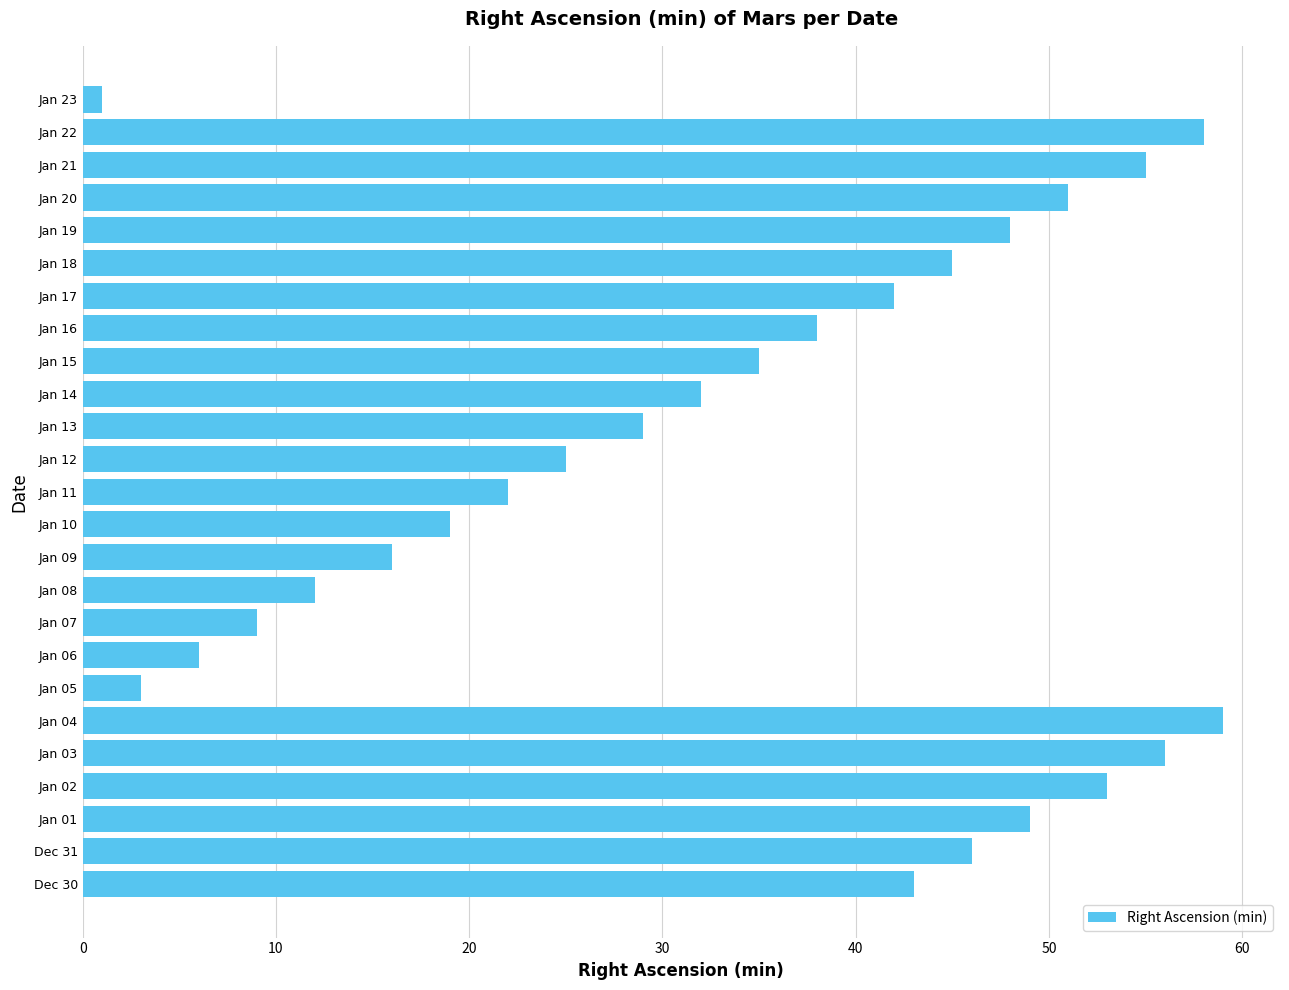

Reading top to bottom, what are all the values shown in this chart?

Jan 23=1	Jan 22=58	Jan 21=55	Jan 20=51	Jan 19=48	Jan 18=45	Jan 17=42	Jan 16=38	Jan 15=35	Jan 14=32	Jan 13=29	Jan 12=25	Jan 11=22	Jan 10=19	Jan 09=16	Jan 08=12	Jan 07=9	Jan 06=6	Jan 05=3	Jan 04=59	Jan 03=56	Jan 02=53	Jan 01=49	Dec 31=46	Dec 30=43